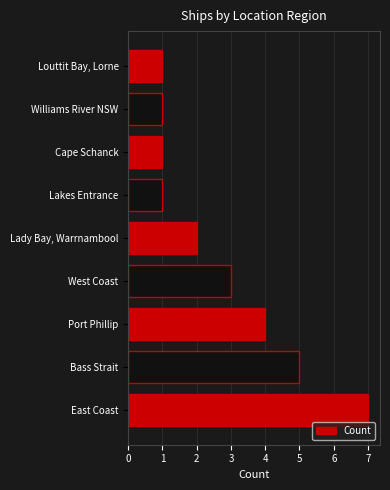

Between Lady Bay, Warrnambool and West Coast, which is larger?

West Coast